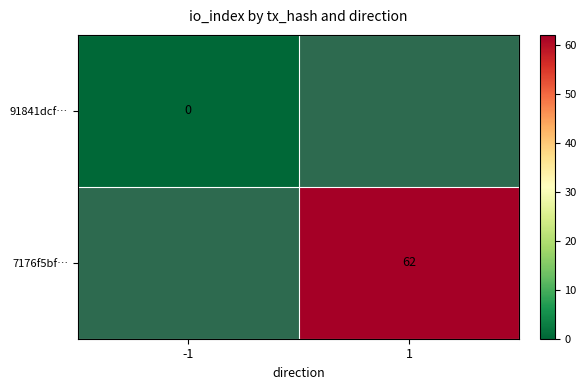

The value of 7176f5bf… at 1 is 62. True or false?

True